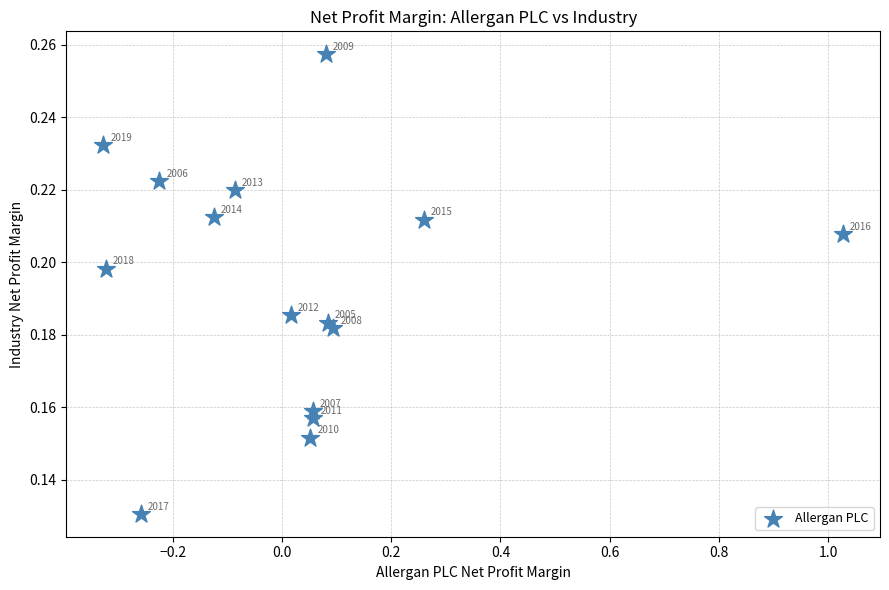

What is the range of X values (max minus min)?

1.4